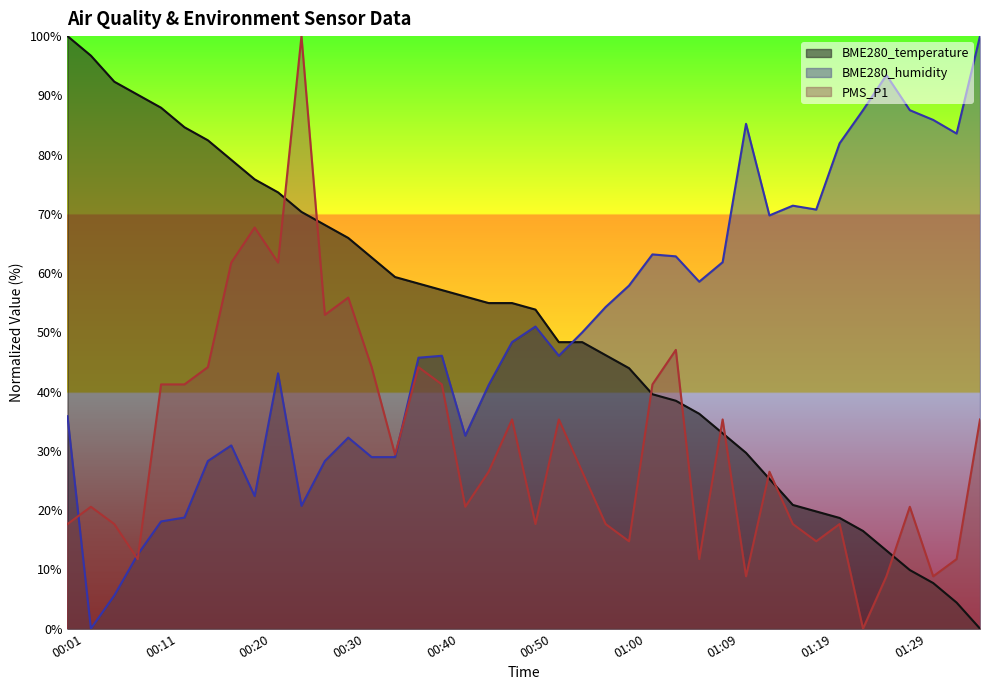

What value does the BME280_humidity series have at 00:40?

46.1